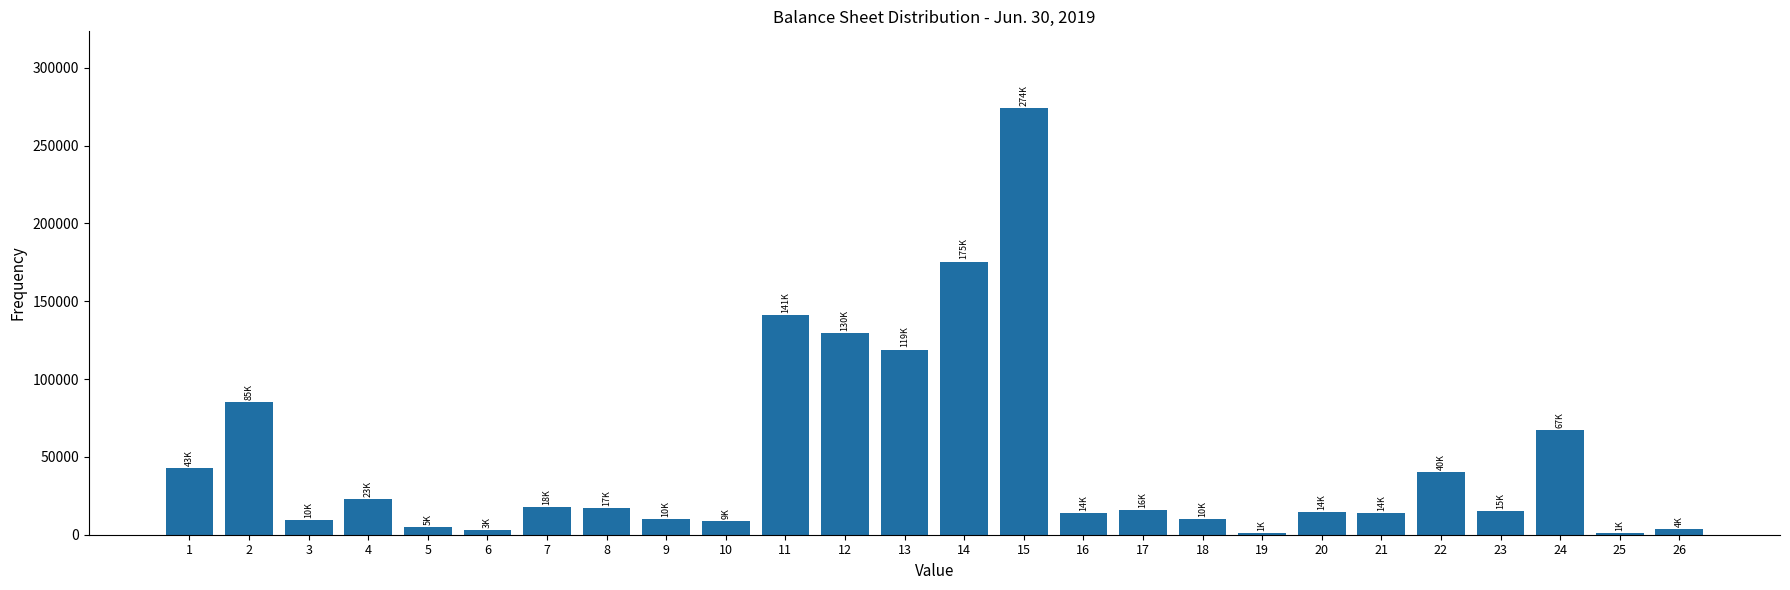

Is it true that the value at 14 is 175455?

True